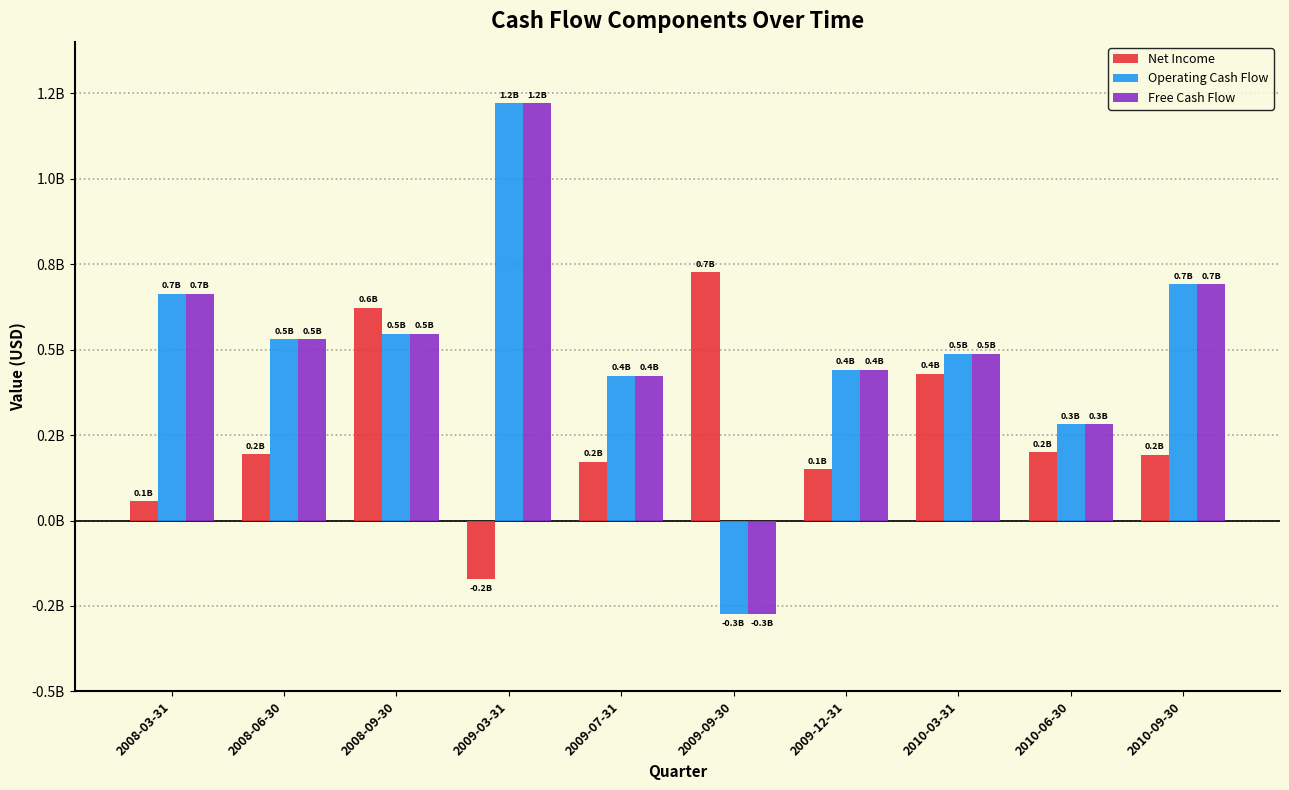

Which category has the lowest value in the Operating Cash Flow series?

2009-09-30